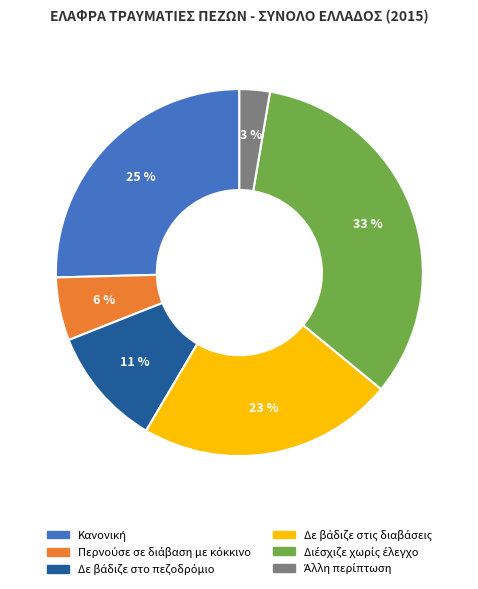

Is there a majority slice in this chart?

No